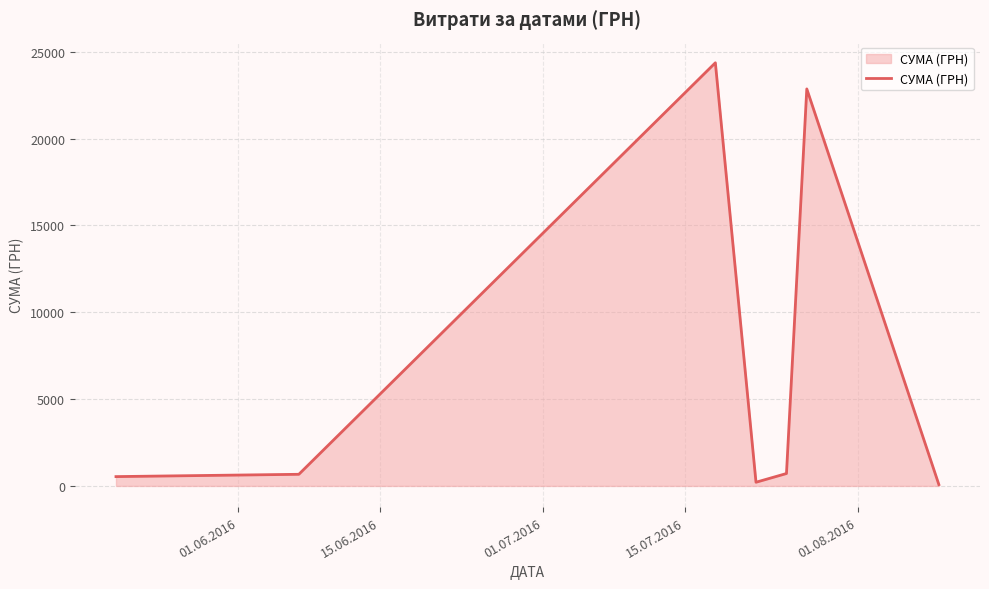

True or false: the data has more than 1 interior local peaks.

True